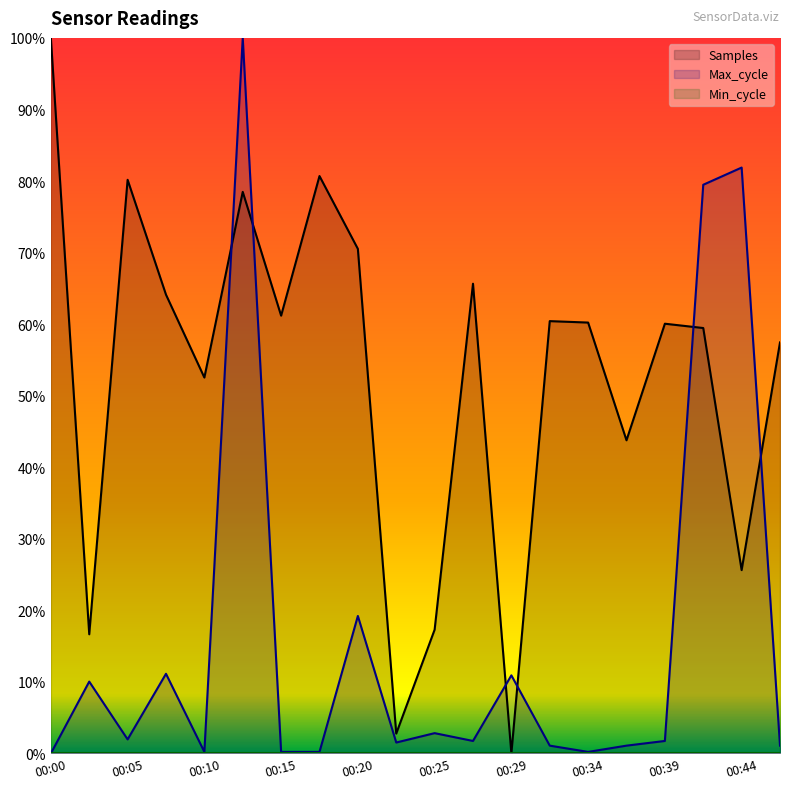

At which category does the chart reach its peak across all series?

00:00